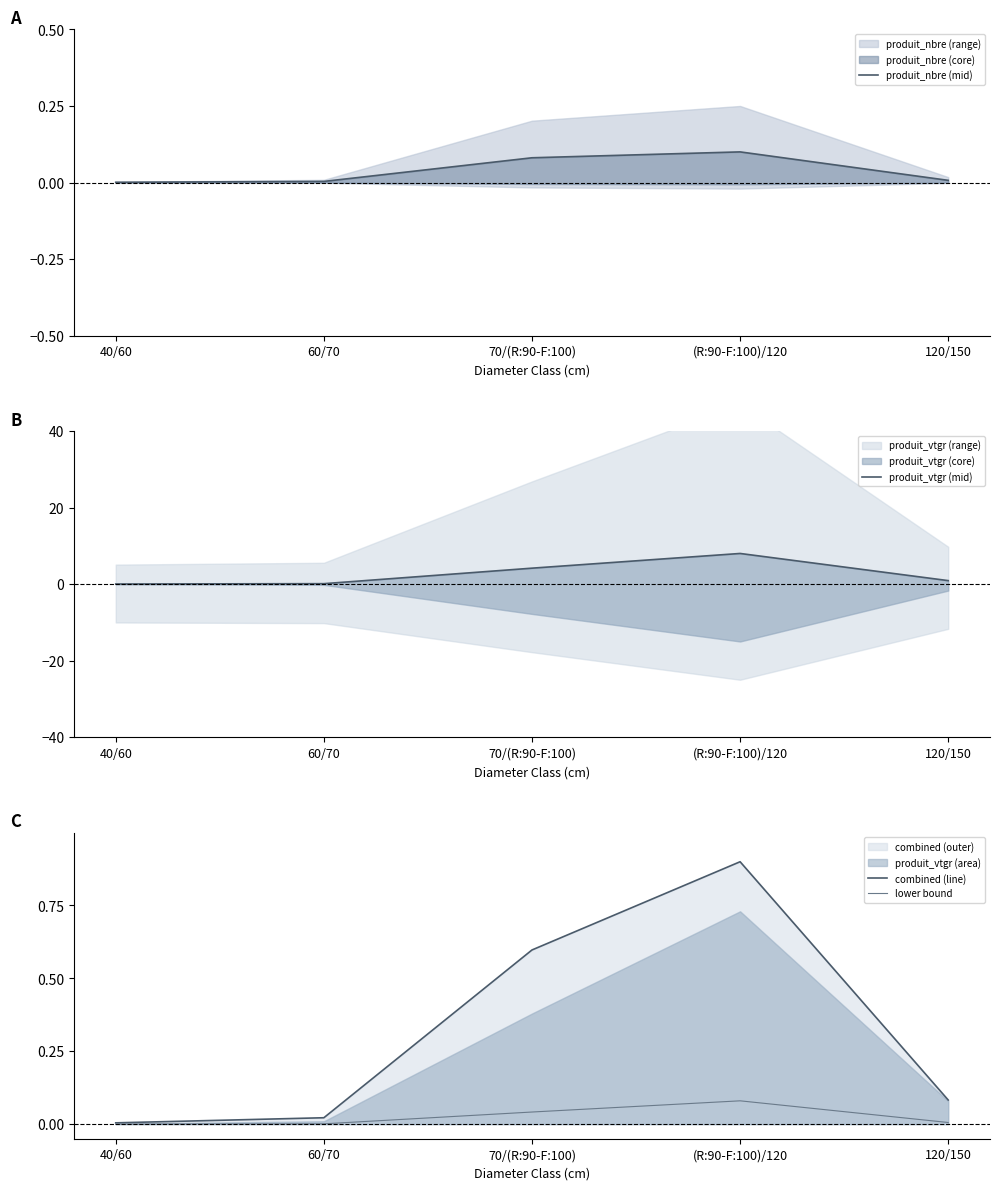

True or false: combined (line) and produit_nbre (mid) cross at least once.

False